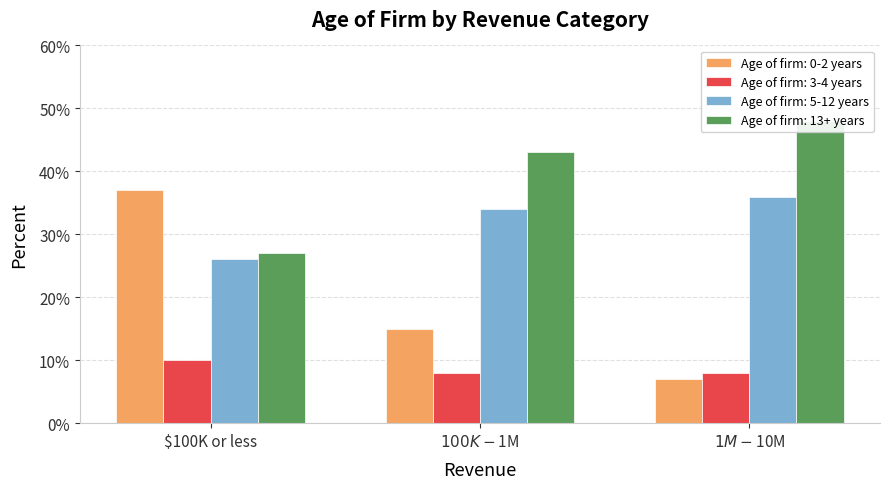

Reading right to left, list all the values displayed in this chart.

Age of firm: 0-2 years: $1M-$10M=0.1	$100K-$1M=0.1	$100K or less=0.4
Age of firm: 3-4 years: $1M-$10M=0.1	$100K-$1M=0.1	$100K or less=0.1
Age of firm: 5-12 years: $1M-$10M=0.4	$100K-$1M=0.3	$100K or less=0.3
Age of firm: 13+ years: $1M-$10M=0.5	$100K-$1M=0.4	$100K or less=0.3